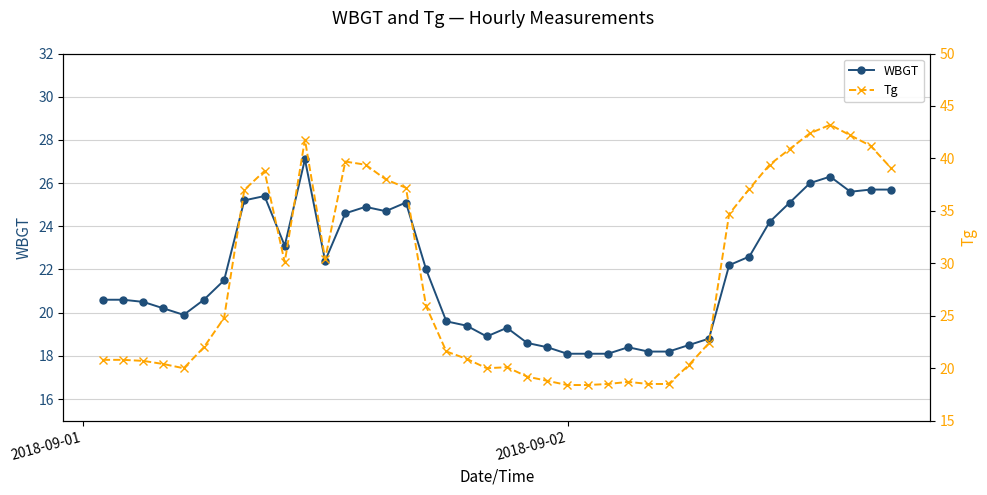

Reading right to left, transcribe all the data shown in this chart.

WBGT: 25.7	25.7	25.6	26.3	26.0	25.1	24.2	22.6	22.2	18.8	18.5	18.2	18.2	18.4	18.1	18.1	18.1	18.4	18.6	19.3	18.9	19.4	19.6	22.0	25.1	24.7	24.9	24.6	22.4	27.1	23.1	25.4	25.2	21.5	20.6	19.9	20.2	20.5	20.6	20.6
Tg: 39.1	41.2	42.2	43.2	42.4	40.9	39.4	37.1	34.7	22.4	20.3	18.5	18.5	18.7	18.5	18.4	18.4	18.8	19.2	20.1	20.0	20.9	21.6	25.9	37.2	38.0	39.4	39.7	30.4	41.8	30.1	38.8	37.0	24.8	22.0	20.0	20.4	20.7	20.8	20.8